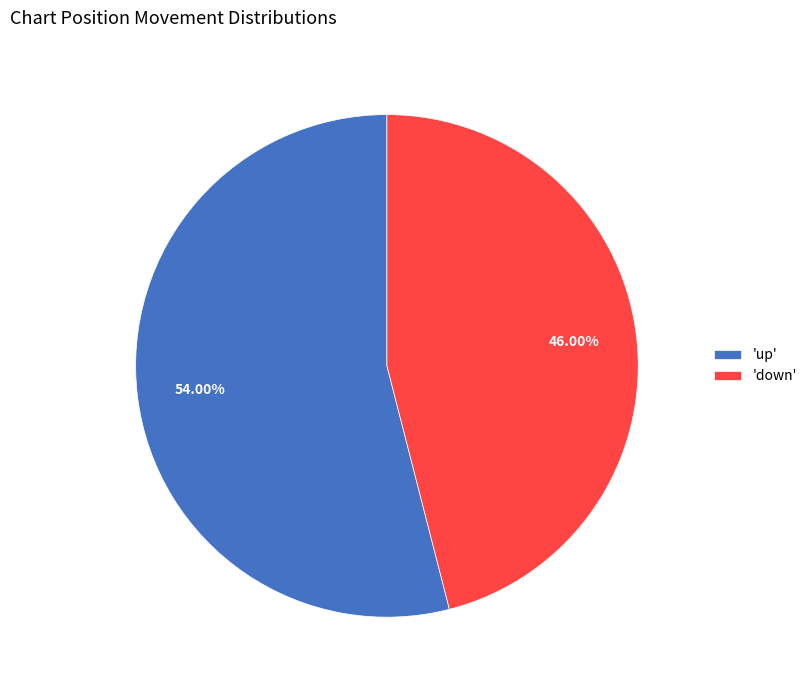

What is the ratio of the value at 'down' to the value at 'up'?

0.9